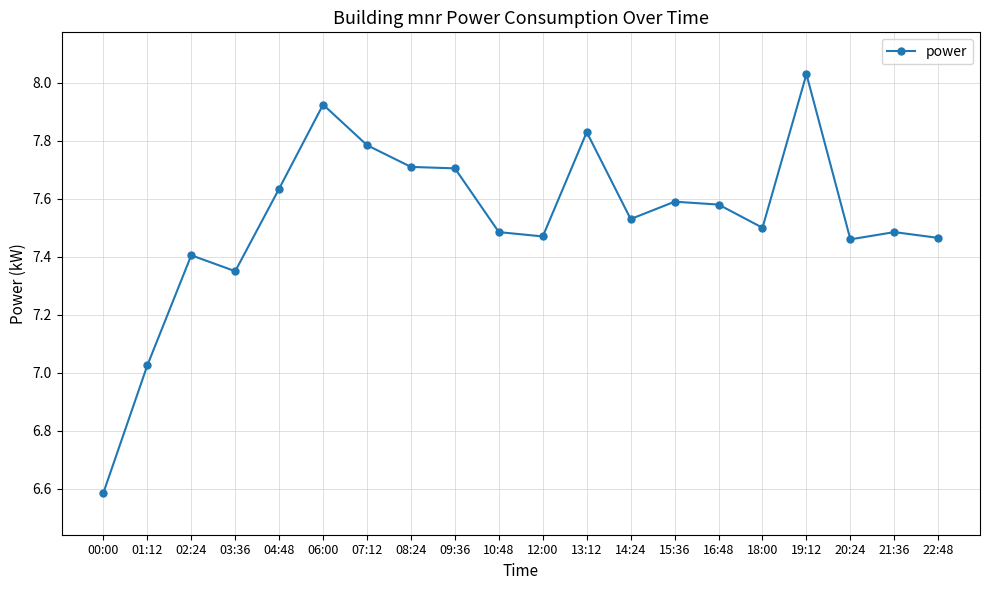

What is the label of the 8th point from the left?

08:24